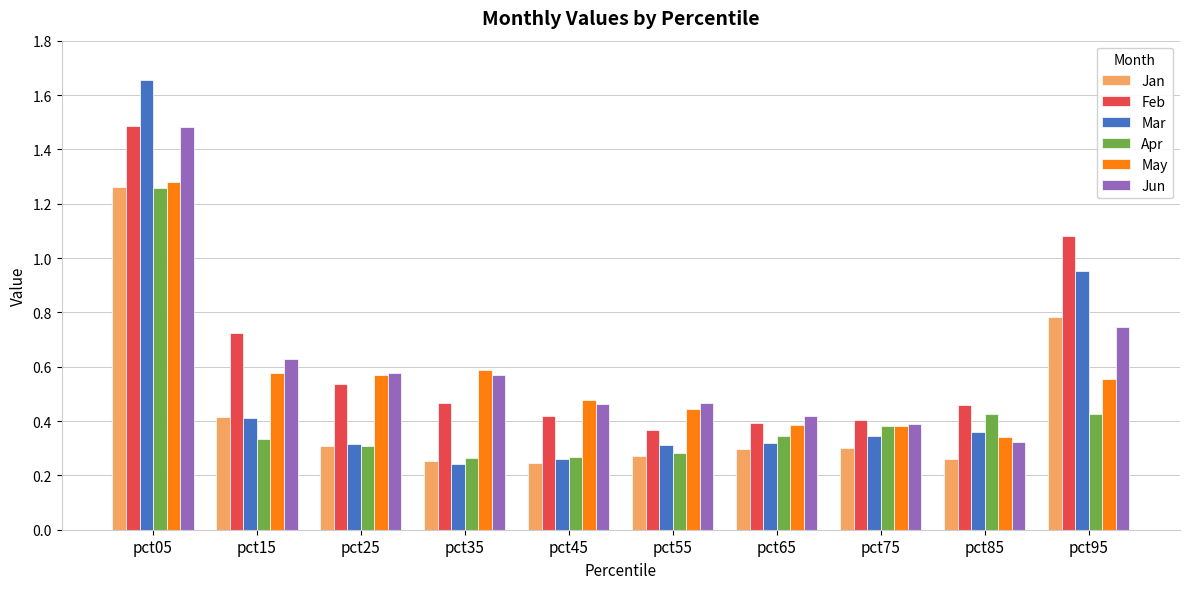

At which category does the chart reach its peak across all series?

pct05